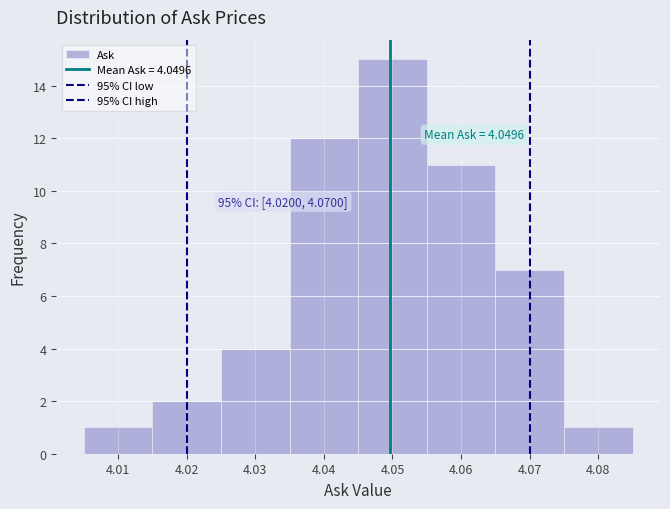

Over which range of the x-axis is the bar tallest?

4.045 to 4.055